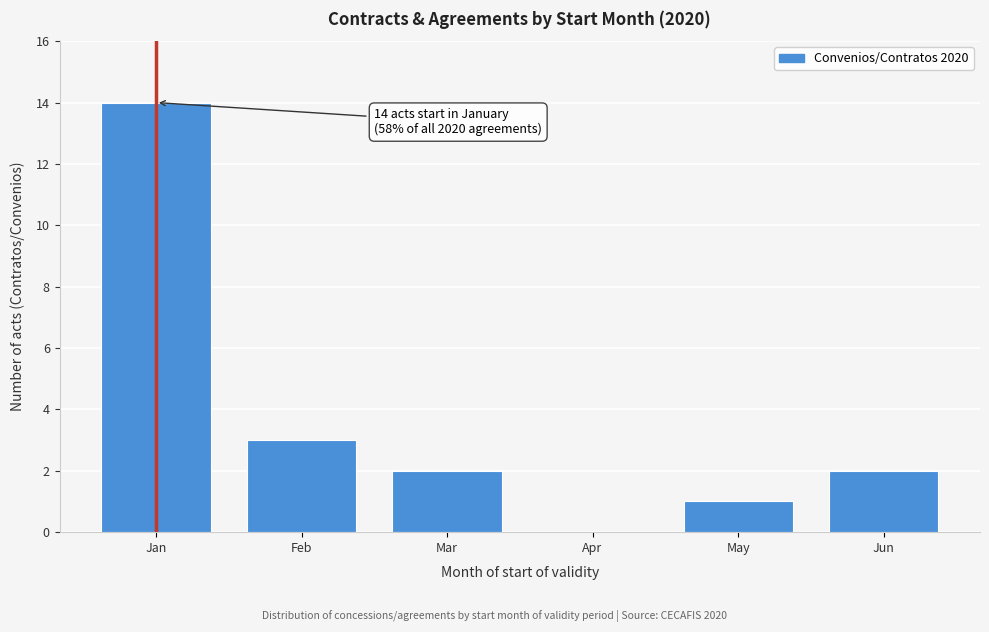

What is the sum of all values?

22